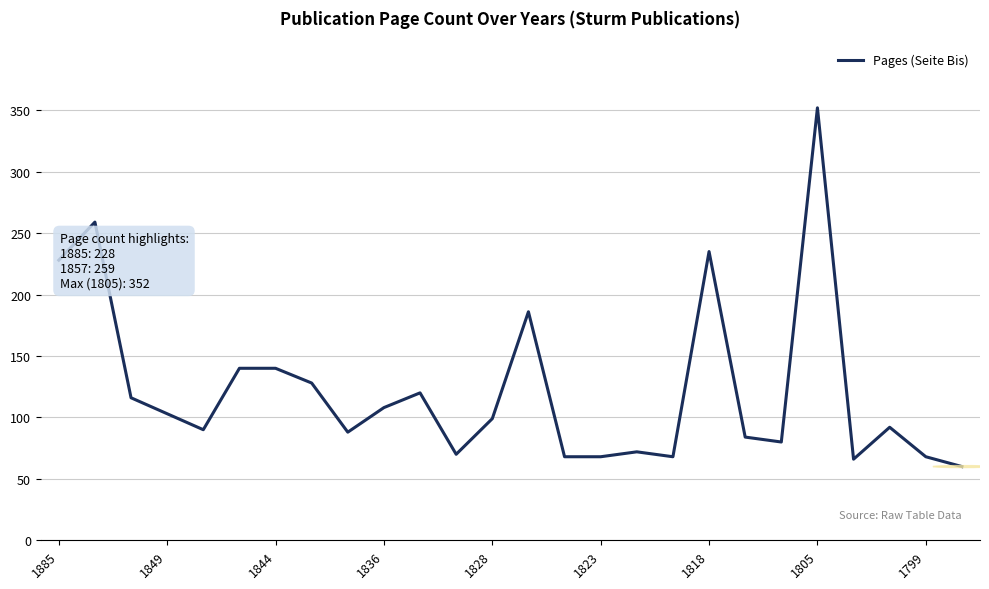

How many lines are shown in the chart?

1